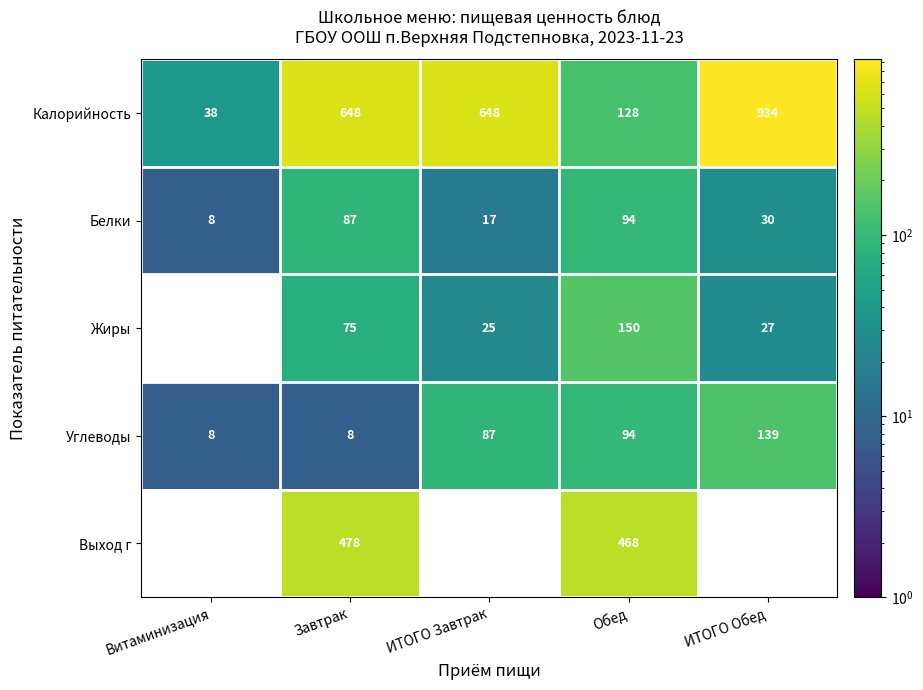

Which series changed the most between Завтрак and Обед?

Калорийность